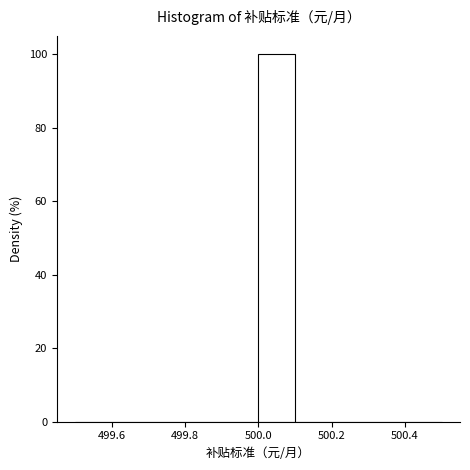

What is the height of the bar covering 500.0 to 500.1 on the x-axis? The values are not printed on the chart, so give them approximately, as read against the axis.

100